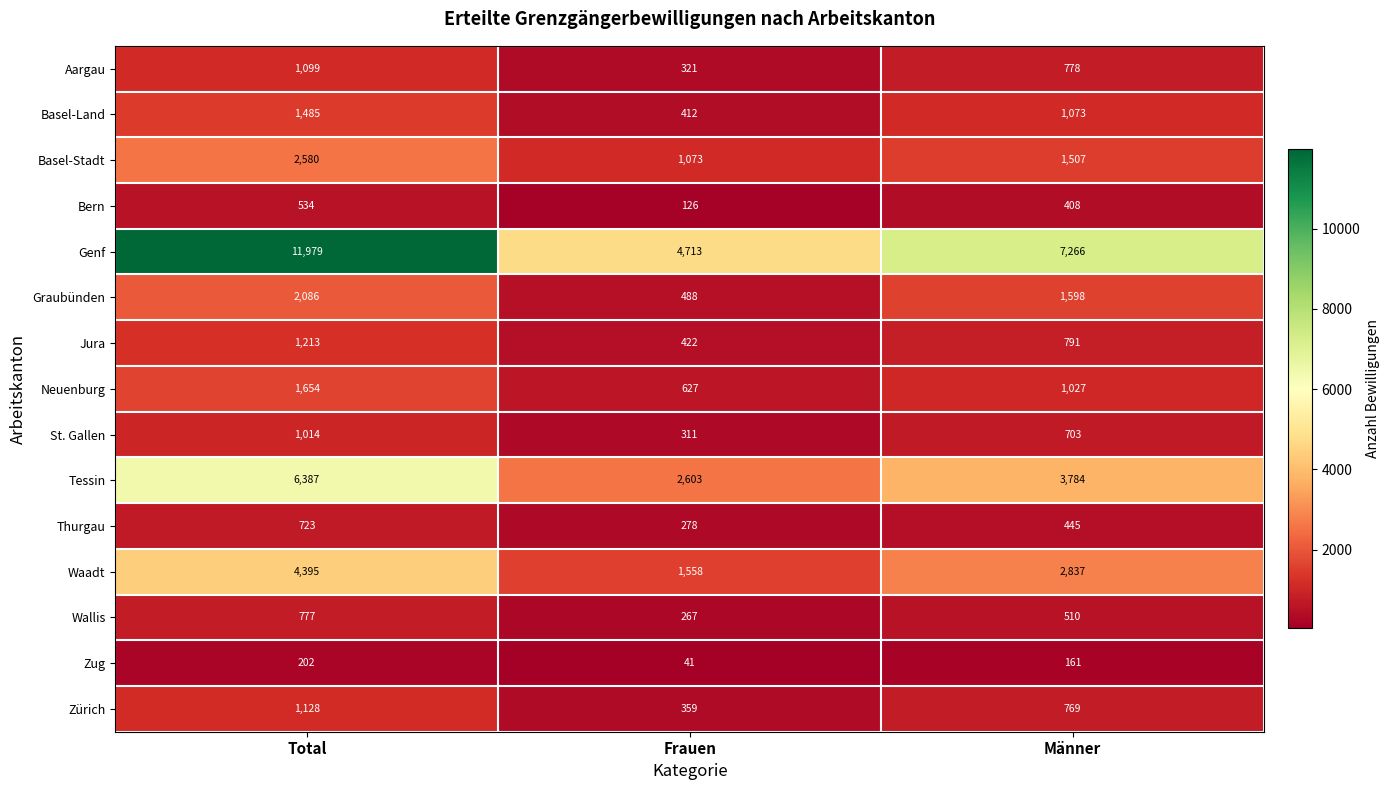

At which label does Tessin first exceed 3784?

Total